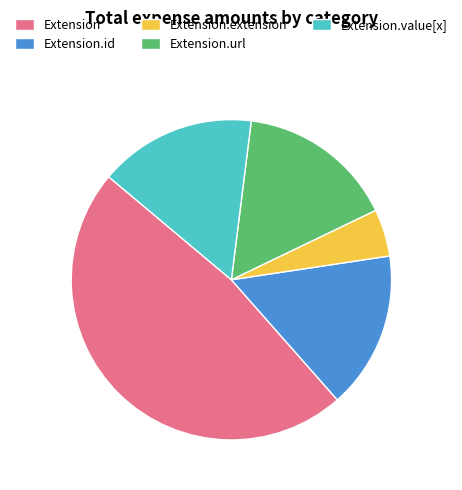

Is there any slice that represents more than half of the pie?

No